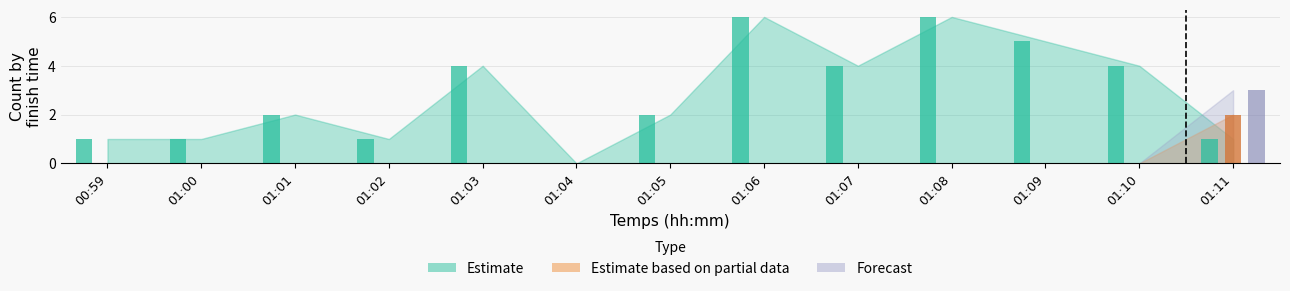

Count the number of categories in the chart.

13